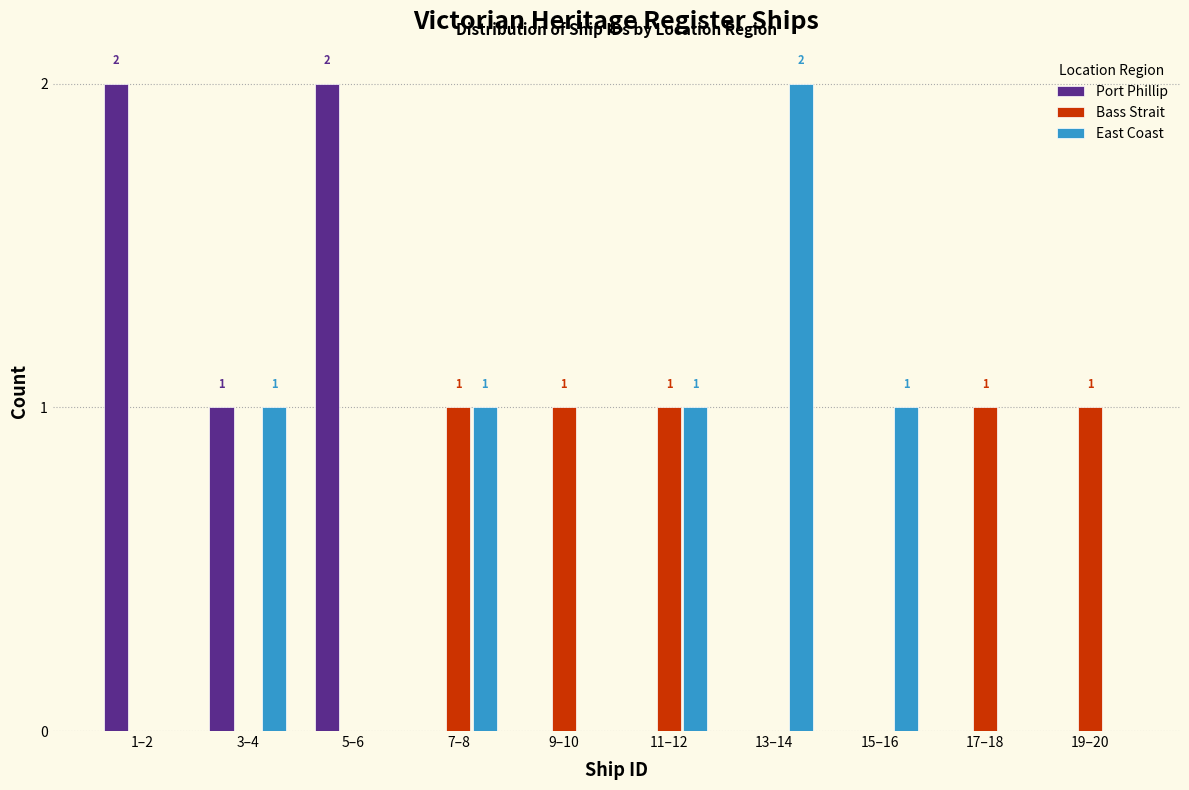

Reading left to right, list all the values displayed in this chart.

Port Phillip: 1–2=2	3–4=1	5–6=2	7–8=0	9–10=0	11–12=0	13–14=0	15–16=0	17–18=0	19–20=0
Bass Strait: 1–2=0	3–4=0	5–6=0	7–8=1	9–10=1	11–12=1	13–14=0	15–16=0	17–18=1	19–20=1
East Coast: 1–2=0	3–4=1	5–6=0	7–8=1	9–10=0	11–12=1	13–14=2	15–16=1	17–18=0	19–20=0